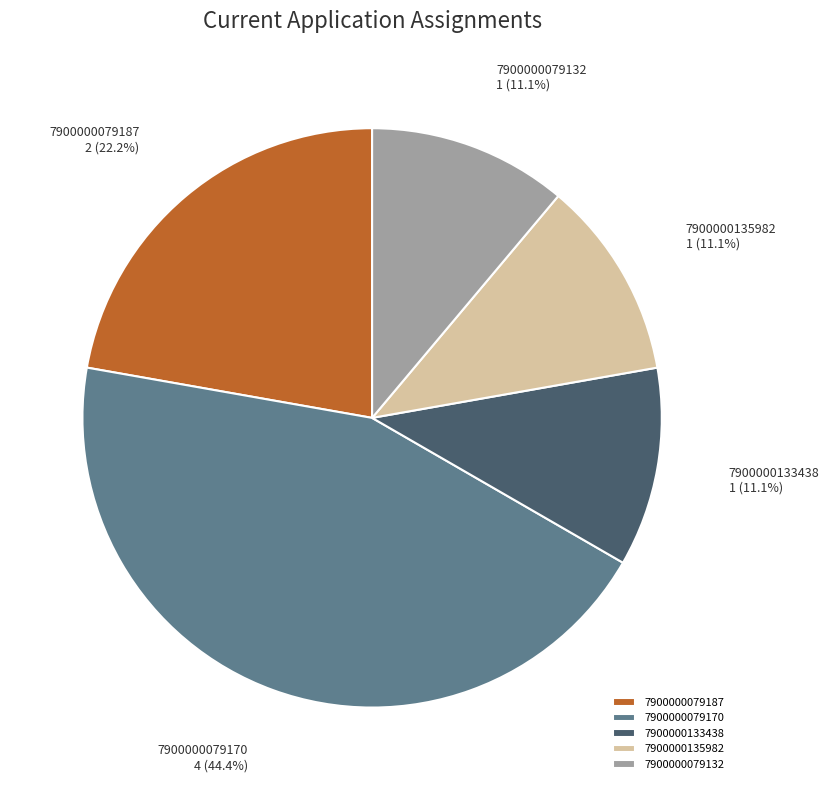

Is the sum of 7900000079170 and 7900000133438 greater than half?

Yes